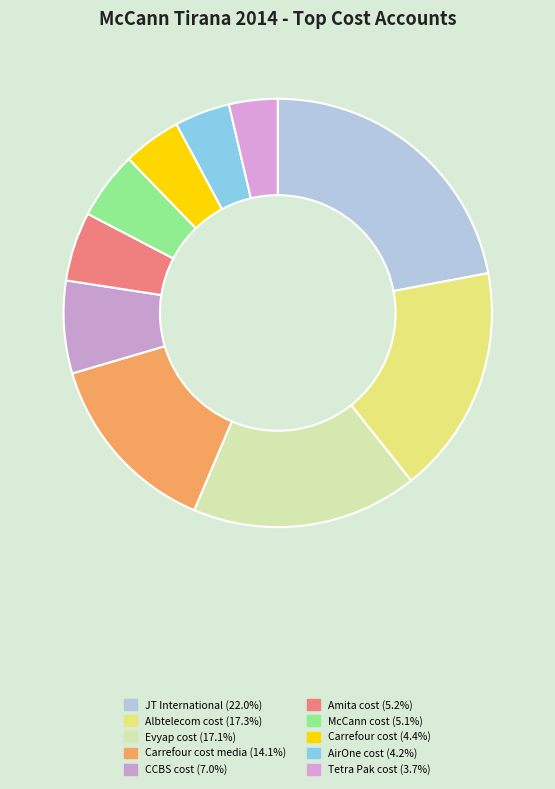

Which slice is the largest?

JT International